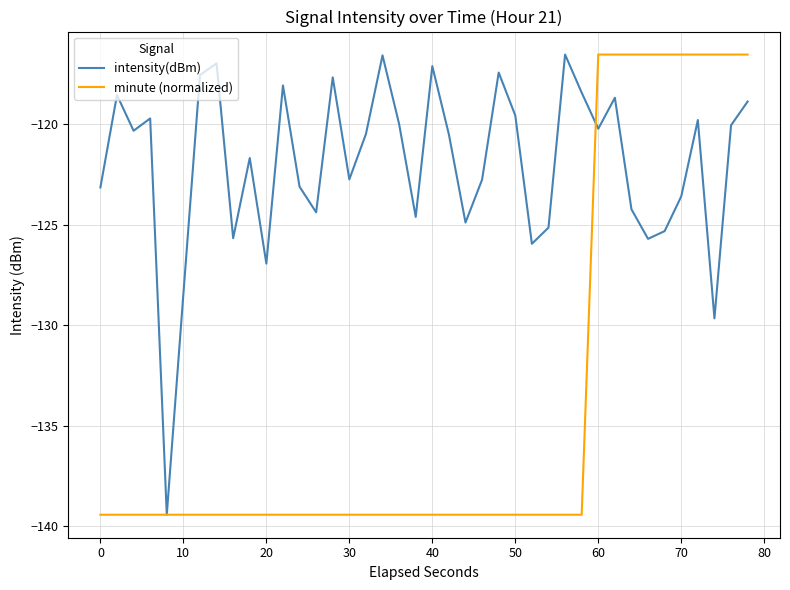

What is the maximum value for minute (normalized)?

-116.5